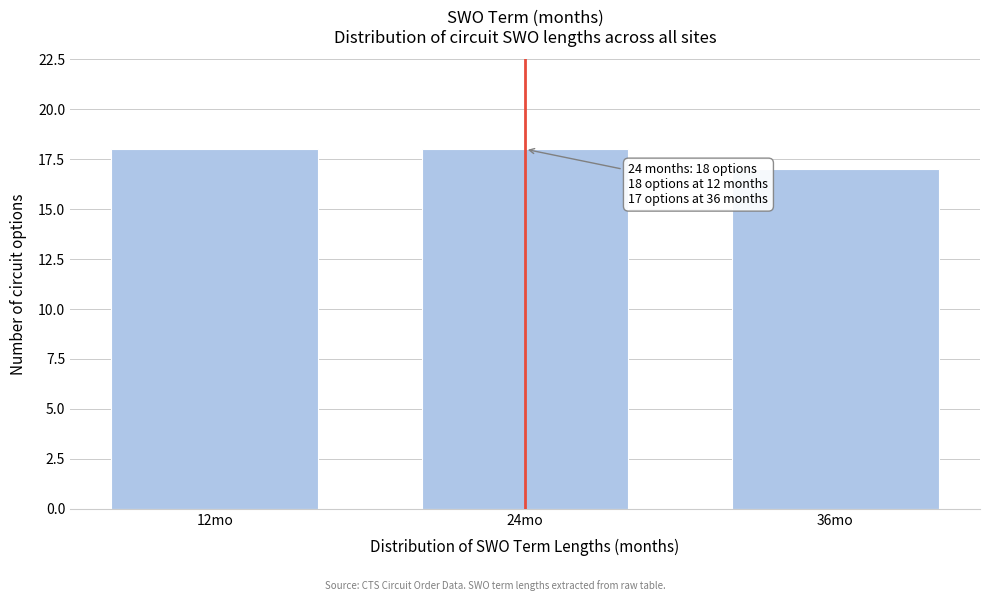

Reading left to right, transcribe all the data shown in this chart.

12mo=18	24mo=18	36mo=17